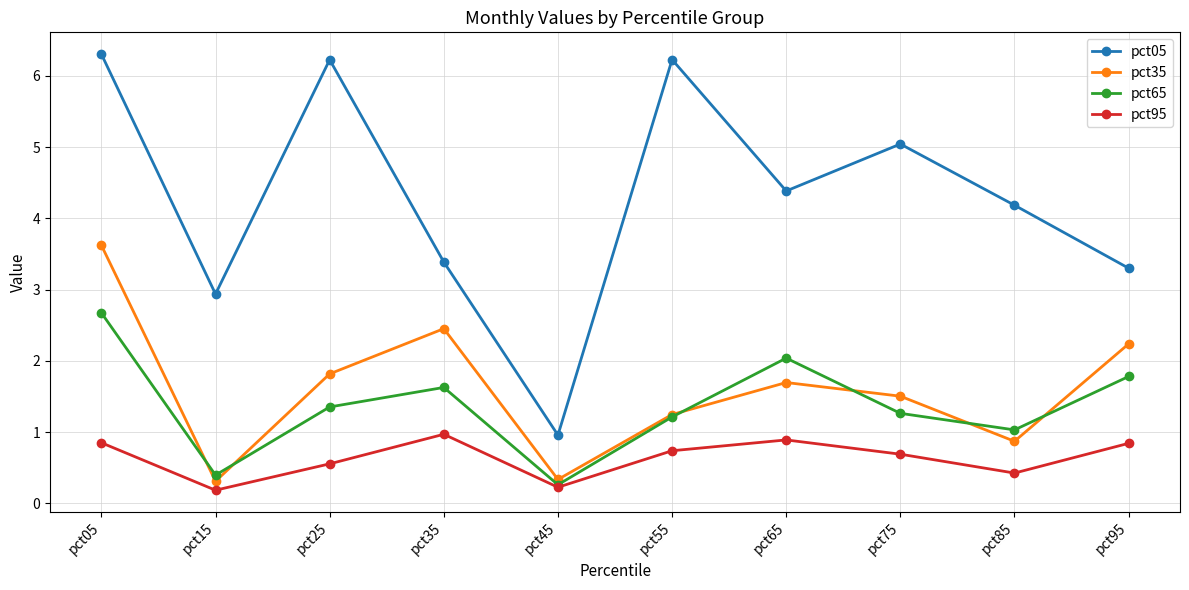

The pct35 series shows 0.6 at pct75. True or false?

False